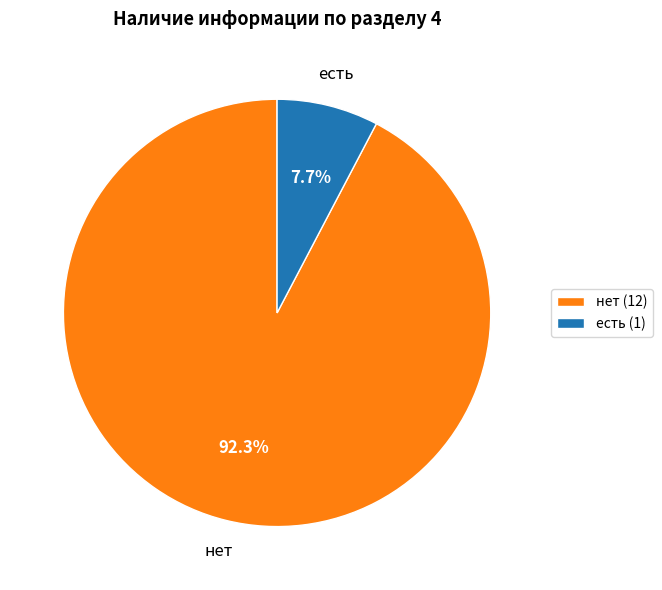

How many segments does this pie chart have?

2